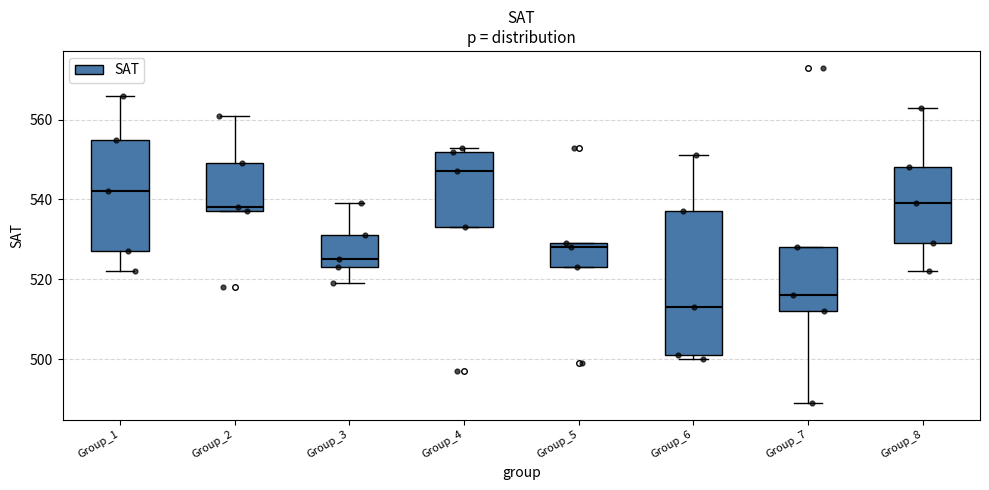

Reading left to right, read every box against the y-axis: the position of its median line, the range the box covers, and the ends of its whiskers. The values are not printed on the chart, so give them approximately, as read against the axis.

Group_1: median 542, box 528 to 556, whiskers 522 to 566
Group_2: median 538 (just above the box's lower edge), box 538 to 550, whiskers 538 to 562
Group_3: median 526, box 524 to 532, whiskers 520 to 540
Group_4: median 548, box 534 to 552, whiskers 534 to 554
Group_5: median 528, box 524 to 530, whiskers 524 to 530
Group_6: median 514, box 502 to 538, whiskers 500 to 552
Group_7: median 516, box 512 to 528, whiskers 490 to 528
Group_8: median 540, box 530 to 548, whiskers 522 to 564